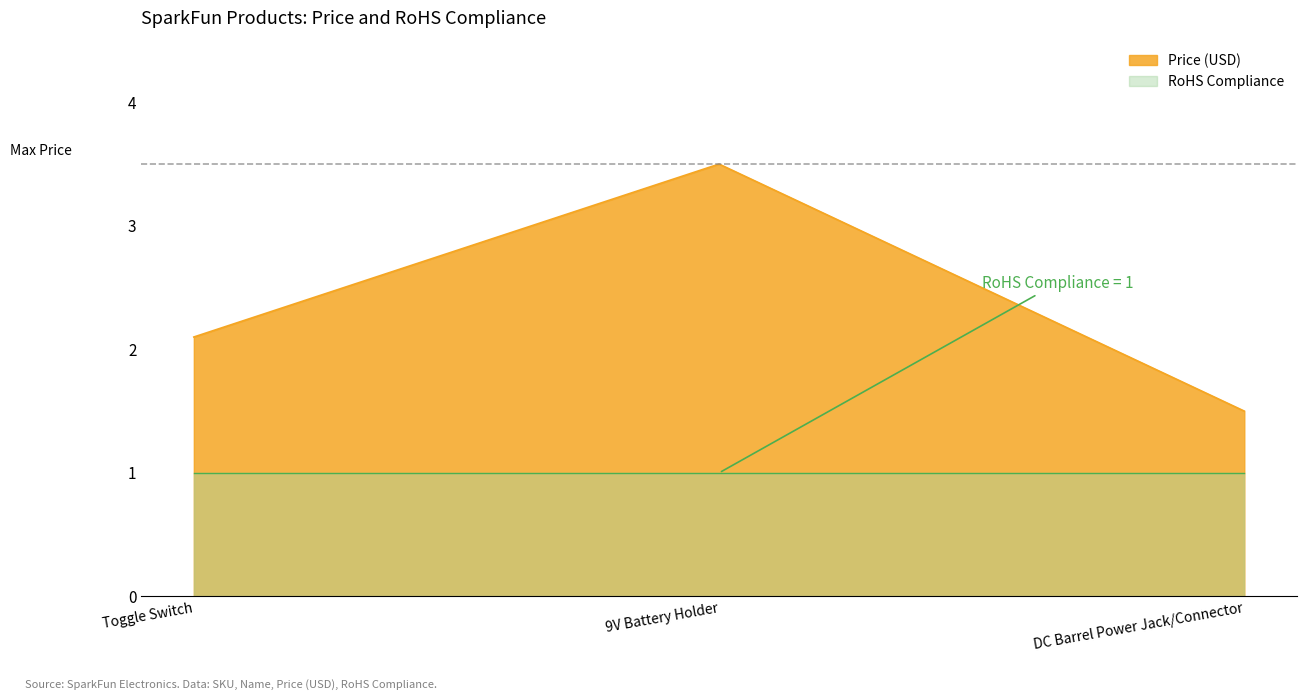

True or false: the data shows 0.4 at DC Barrel Power Jack/Connector.

False